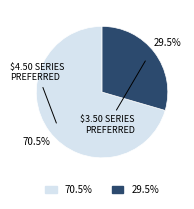

Does any single category account for the majority?

Yes